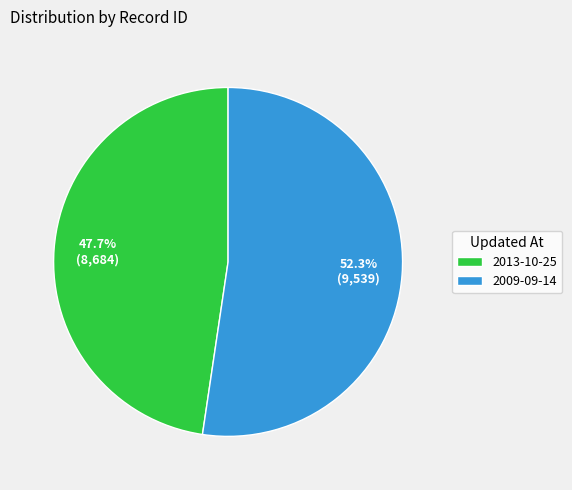

Which slice is the largest?

2009-09-14